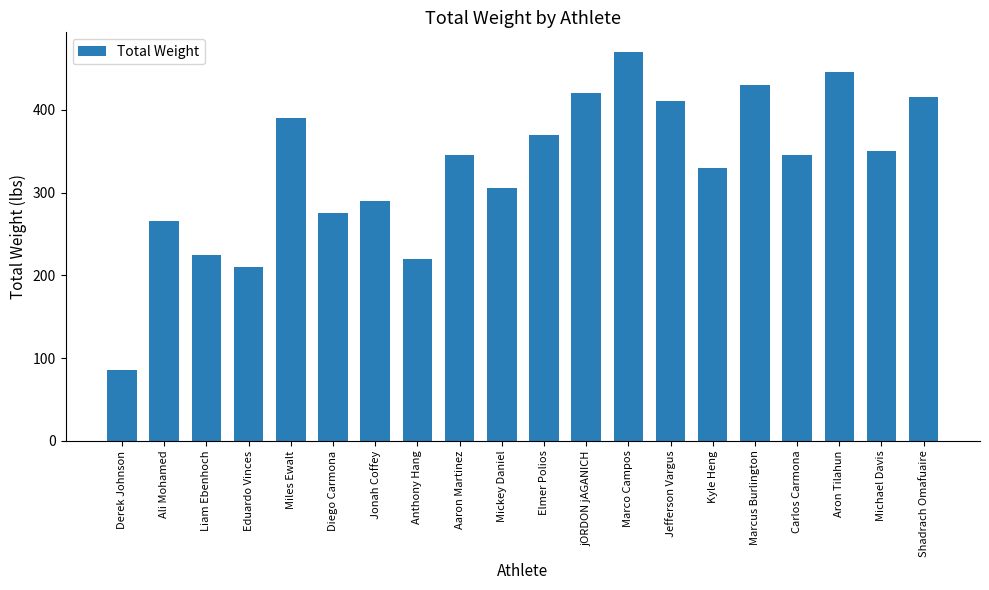

Read the value at Eduardo Vinces, to the nearest 10.

210